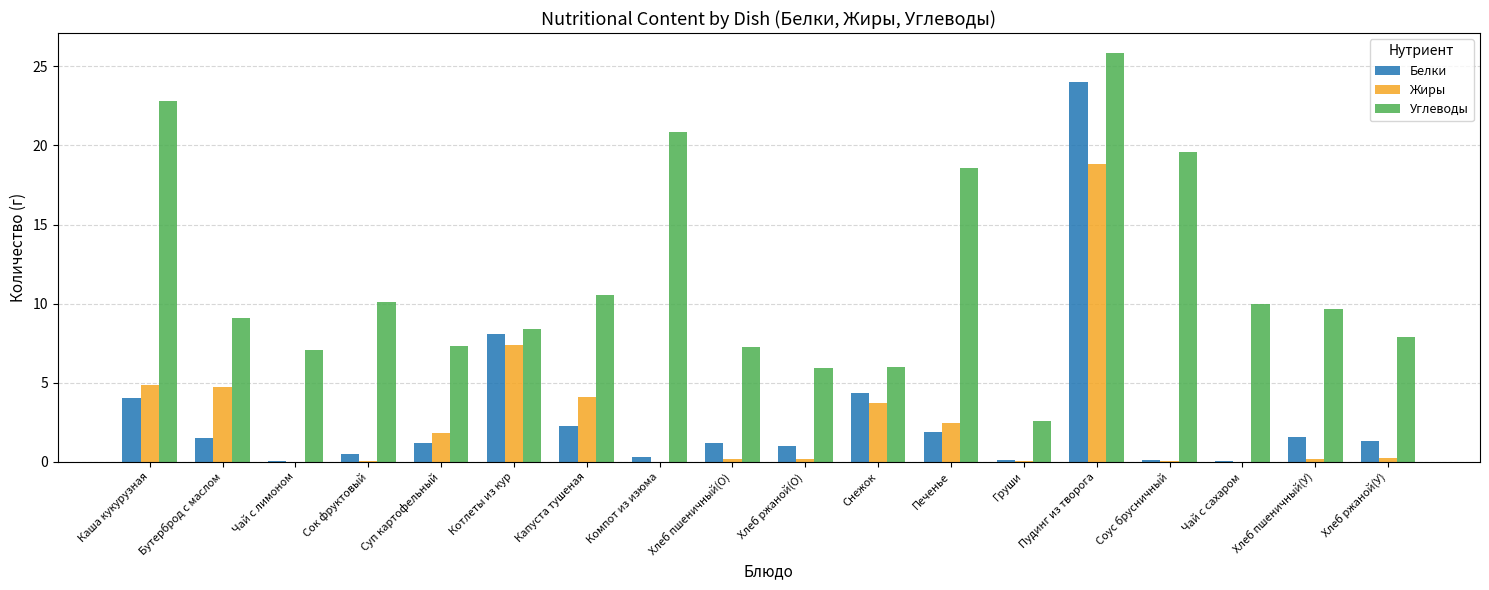

Where is Жиры nearest to the value 9?

Котлеты из кур